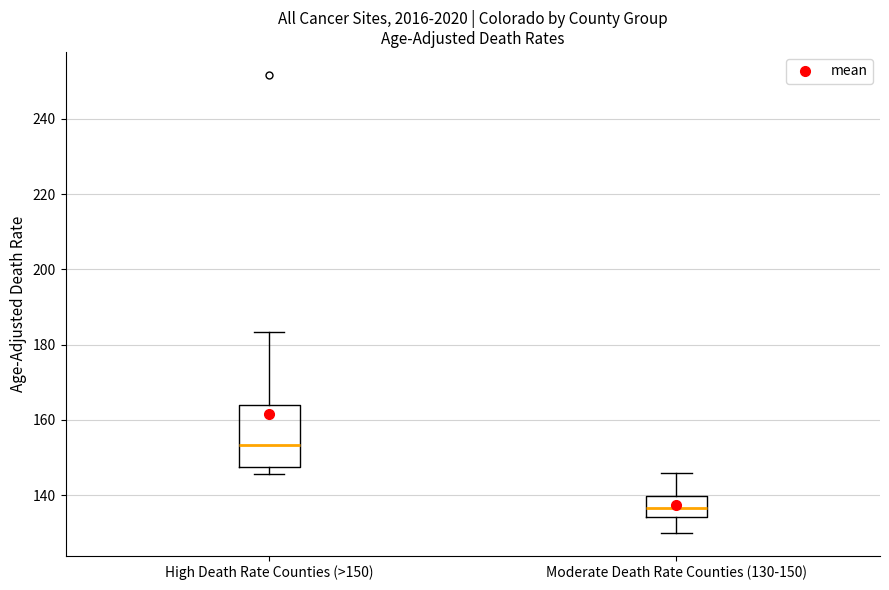

Comparing the boxes themselves (not the whiskers), which one is the tallest?

High Death Rate Counties (>150)